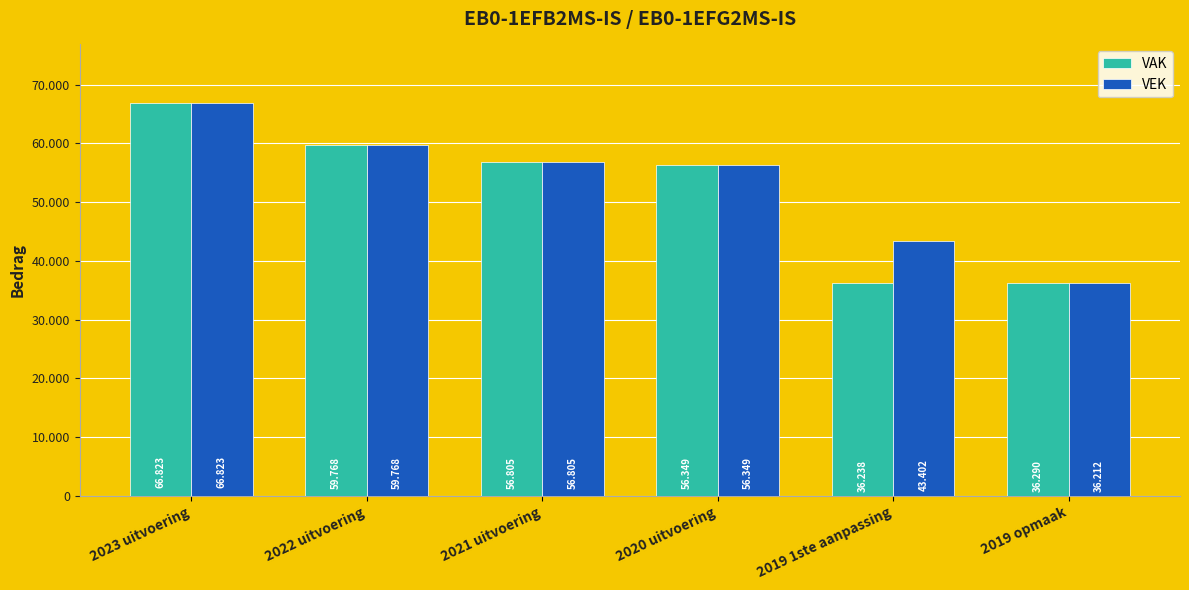

Is it true that VEK equals 59768 at 2022 uitvoering?

True